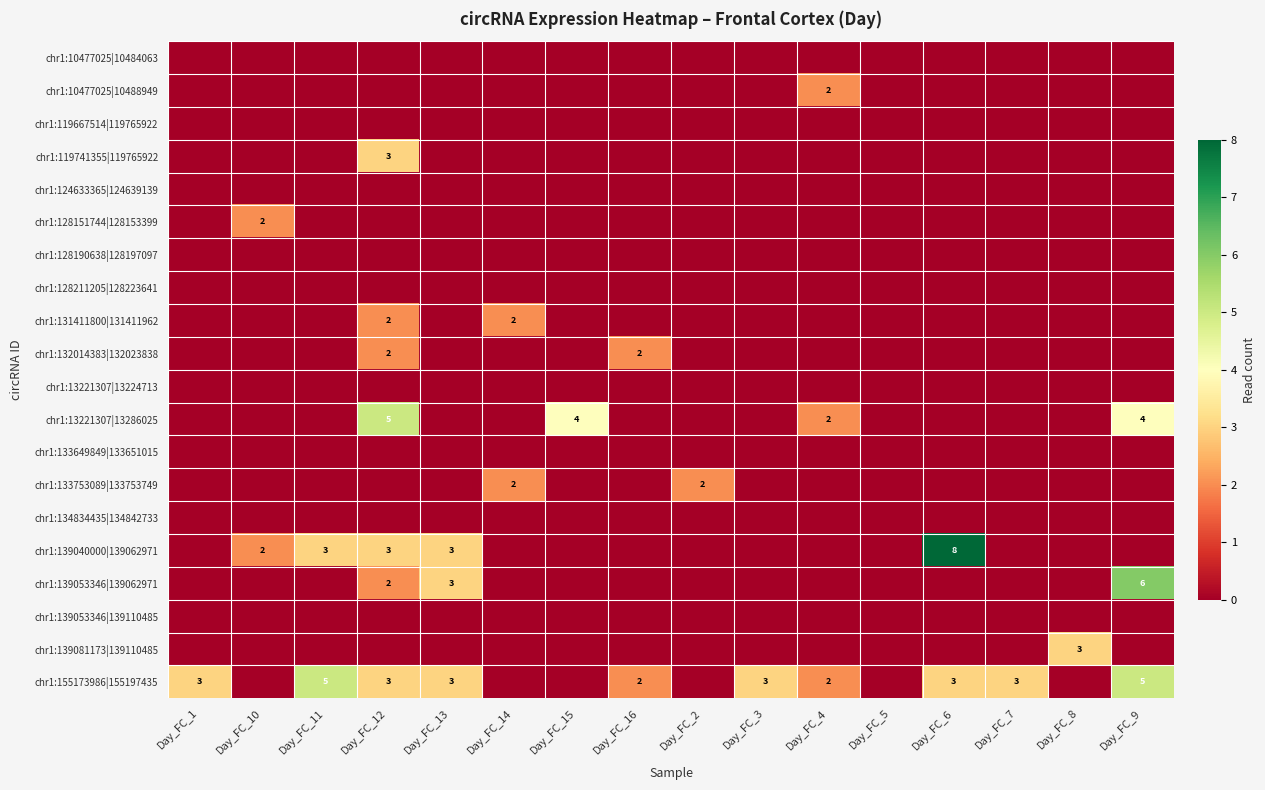

Between Day_FC_11 and Day_FC_9, which series saw the biggest shift?

chr1:139053346|139062971